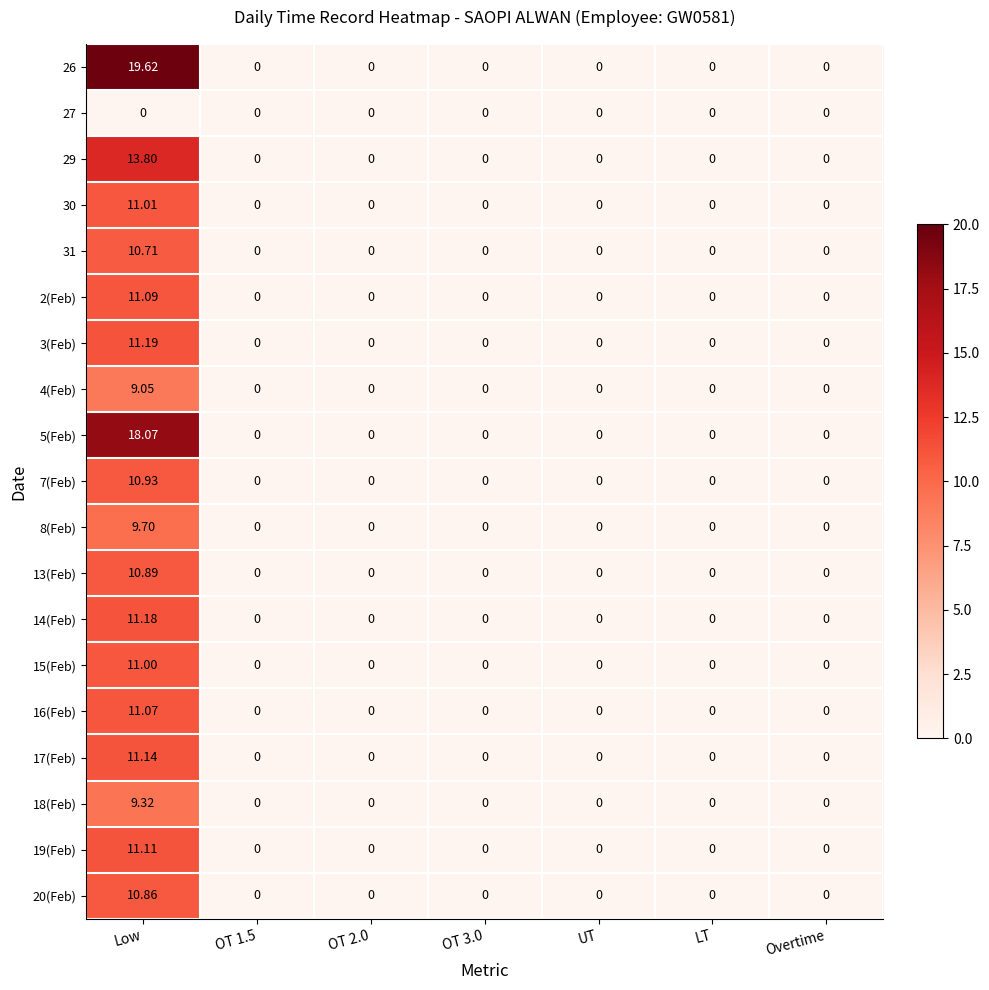

At how many categories does at least one series exceed 18?

1